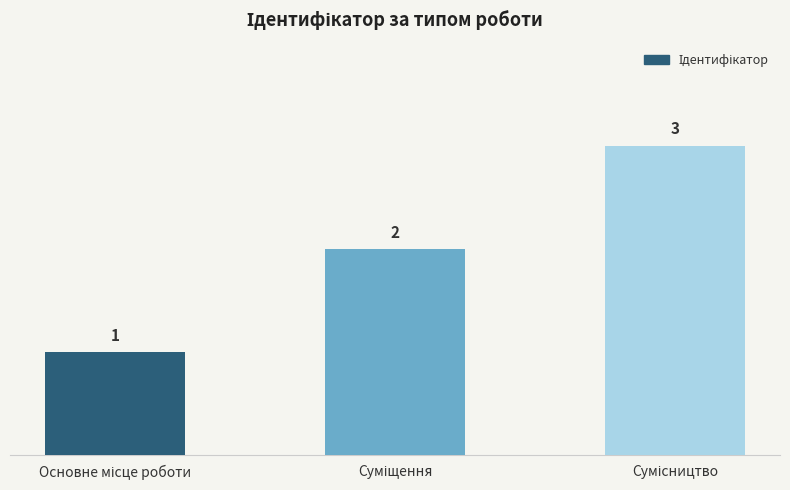

How many data points are less than 2?

1